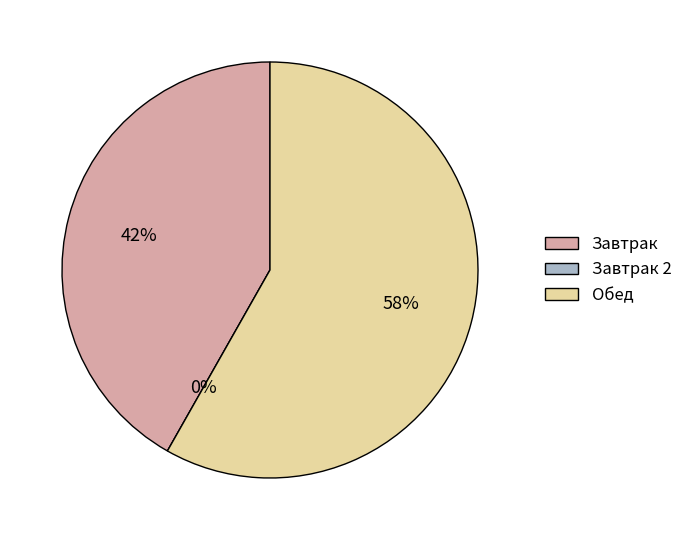

How many segments does this pie chart have?

3